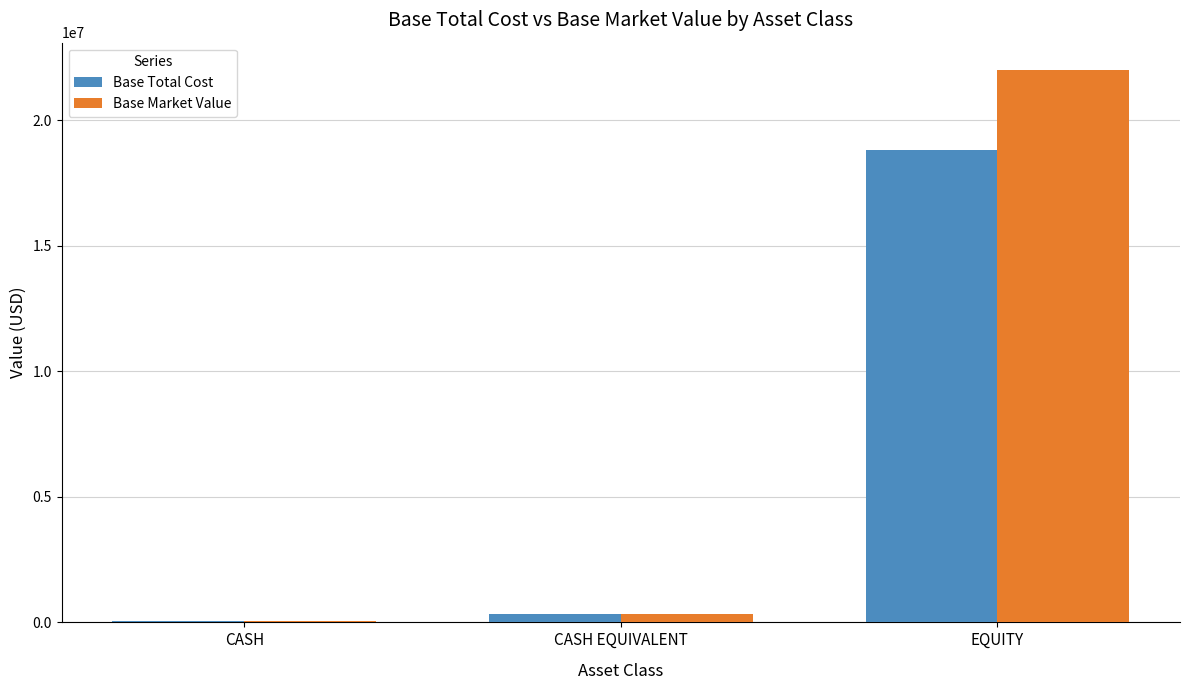

Reading left to right, extract all data points from this chart.

Base Total Cost: CASH=60750.0	CASH EQUIVALENT=343474.6	EQUITY=18815797.6
Base Market Value: CASH=63368.1	CASH EQUIVALENT=343474.6	EQUITY=21988544.8